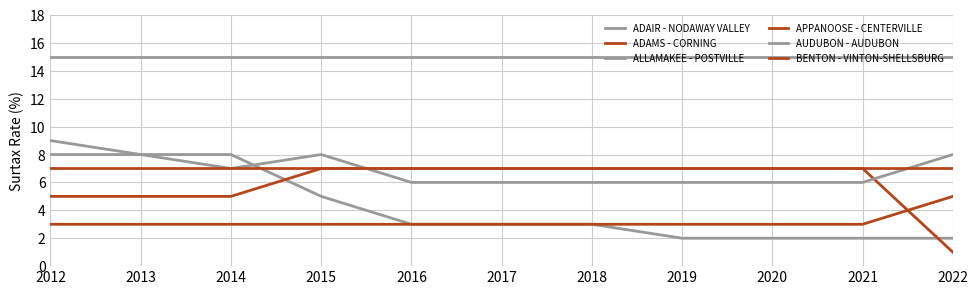

At 2018, list the series in order from smallest to largest.

ADAIR - NODAWAY VALLEY, APPANOOSE - CENTERVILLE, AUDUBON - AUDUBON, ADAMS - CORNING, BENTON - VINTON-SHELLSBURG, ALLAMAKEE - POSTVILLE